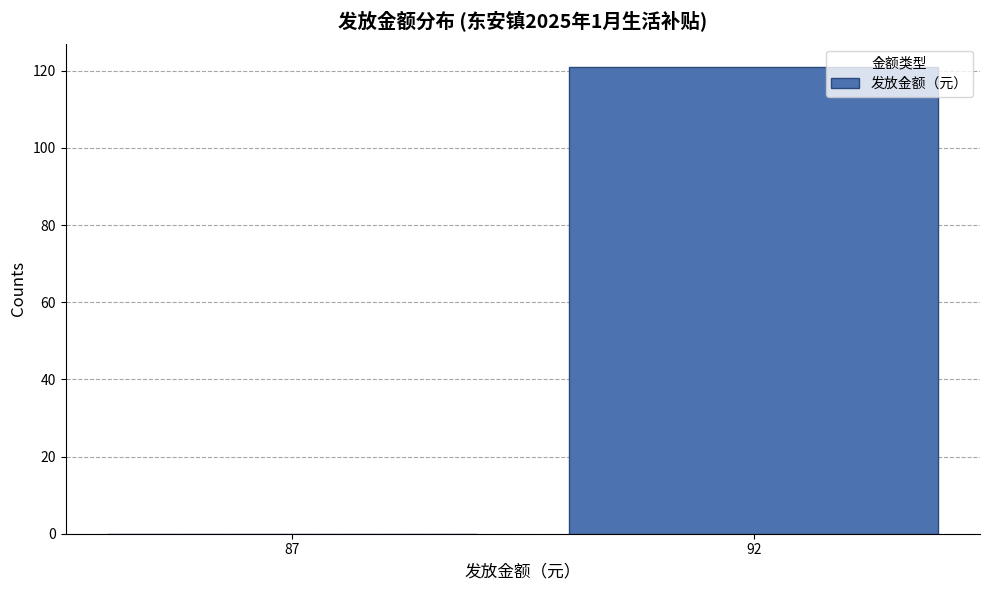

Reading right to left, what are all the values shown in this chart?

92=121	87=0